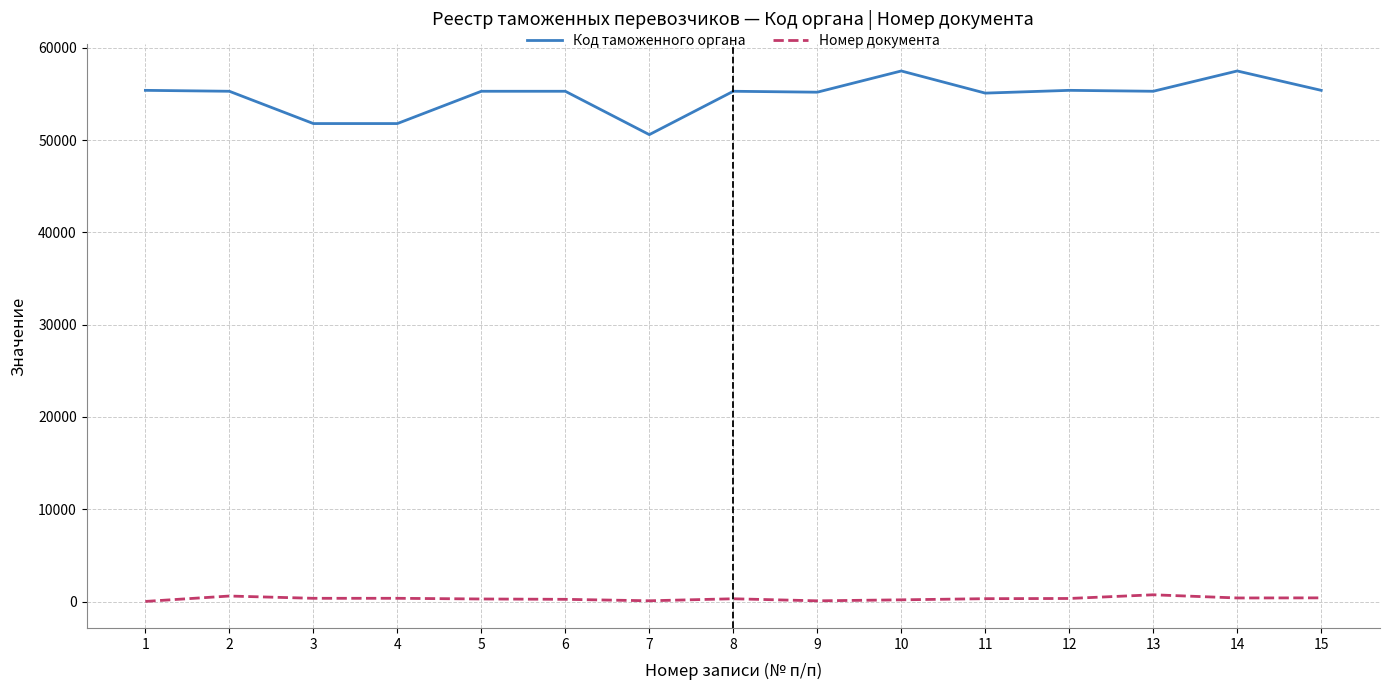

Where does the Номер документа series first go above 307?

2